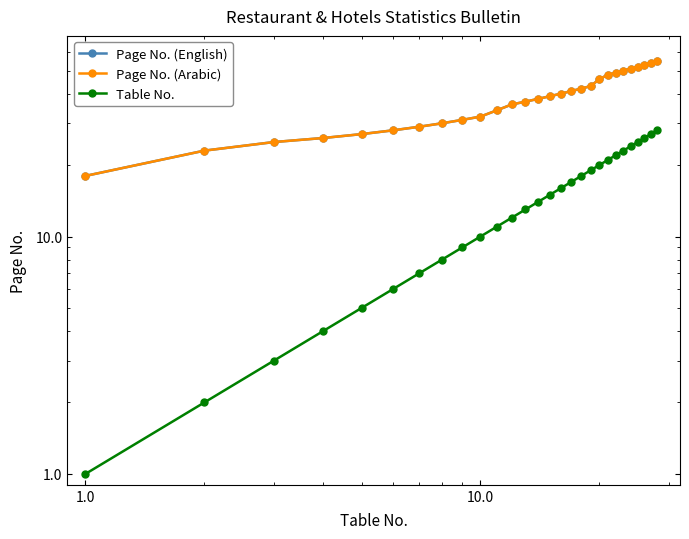

How many lines are shown in the chart?

3